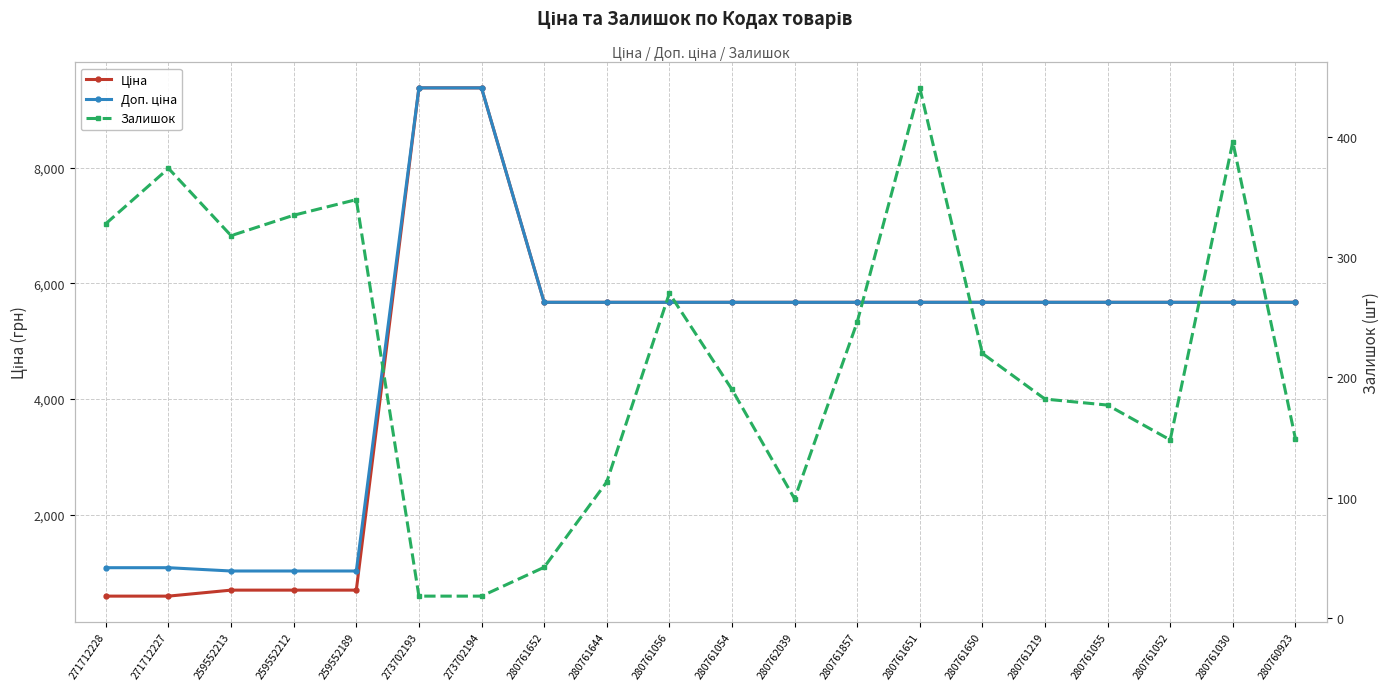

True or false: Ціна has more than 2 interior local peaks.

False